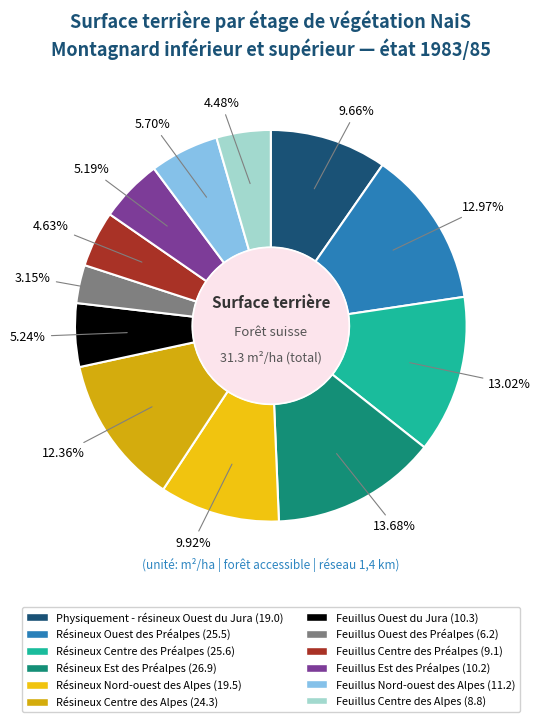

Count the number of slices in the pie.

12